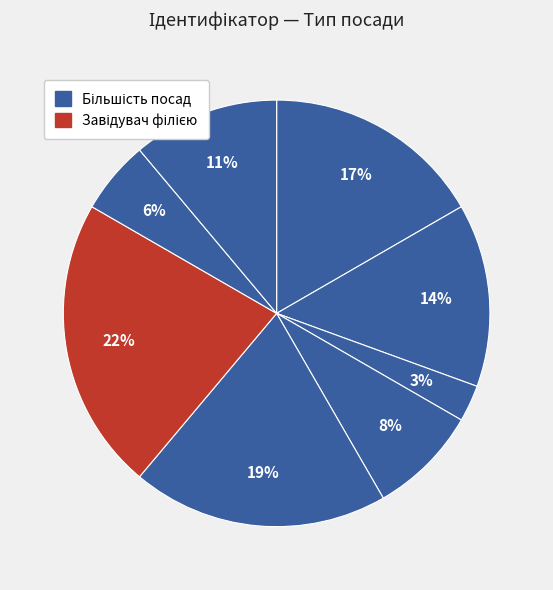

Which slice is the largest?

Завідувач філією